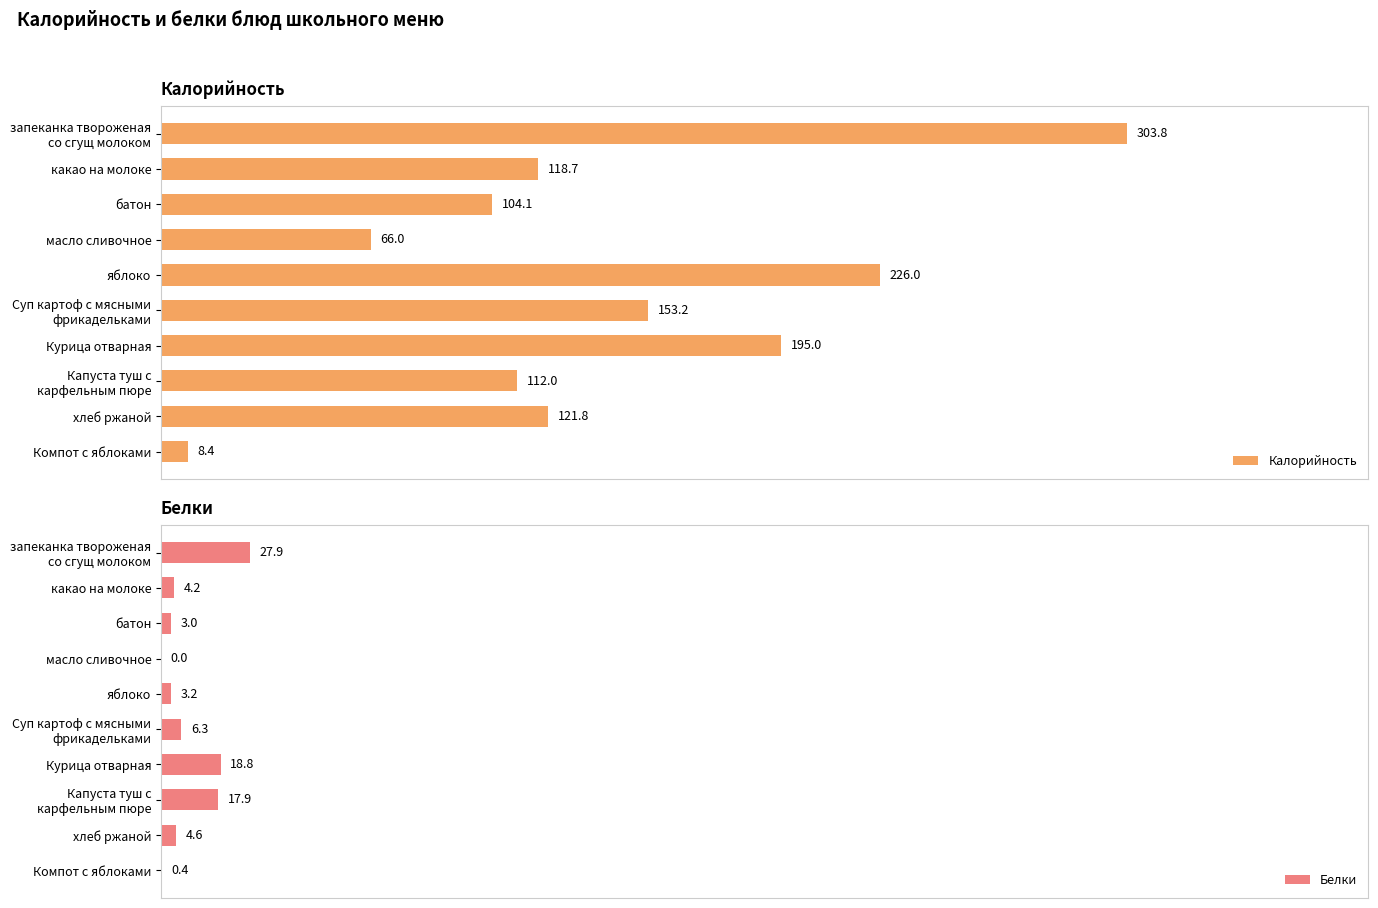

What is the highest value of the Белки series?

27.9